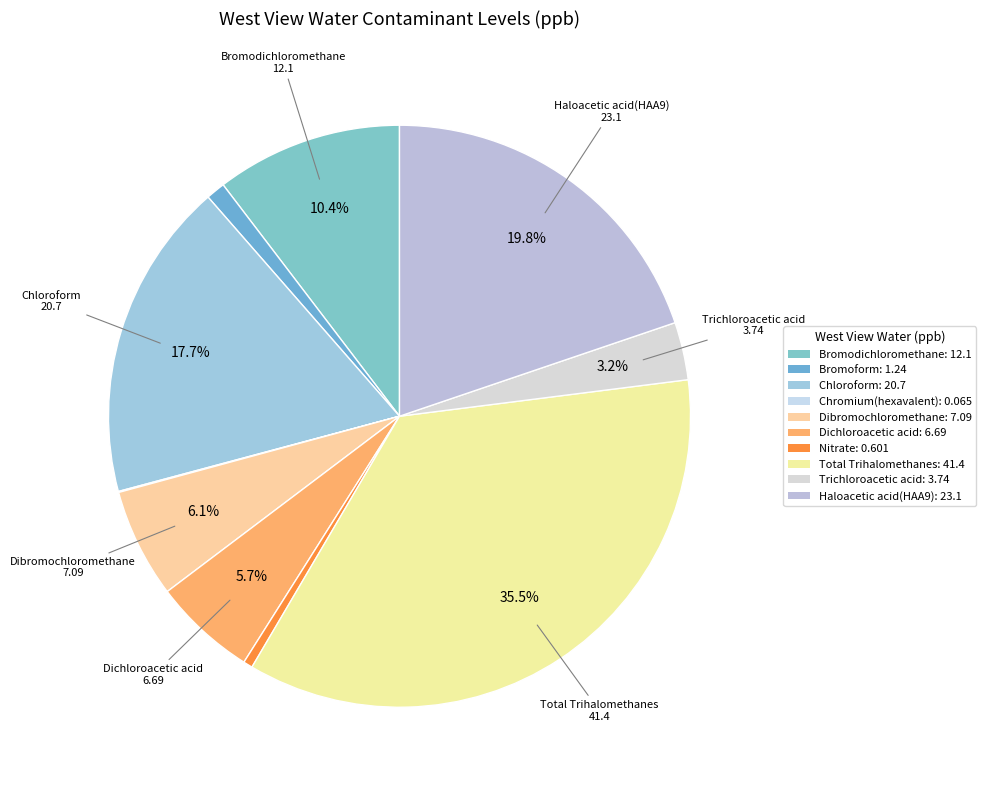

What percentage is the Haloacetic acid(HAA9) slice, to the nearest percent?

20%